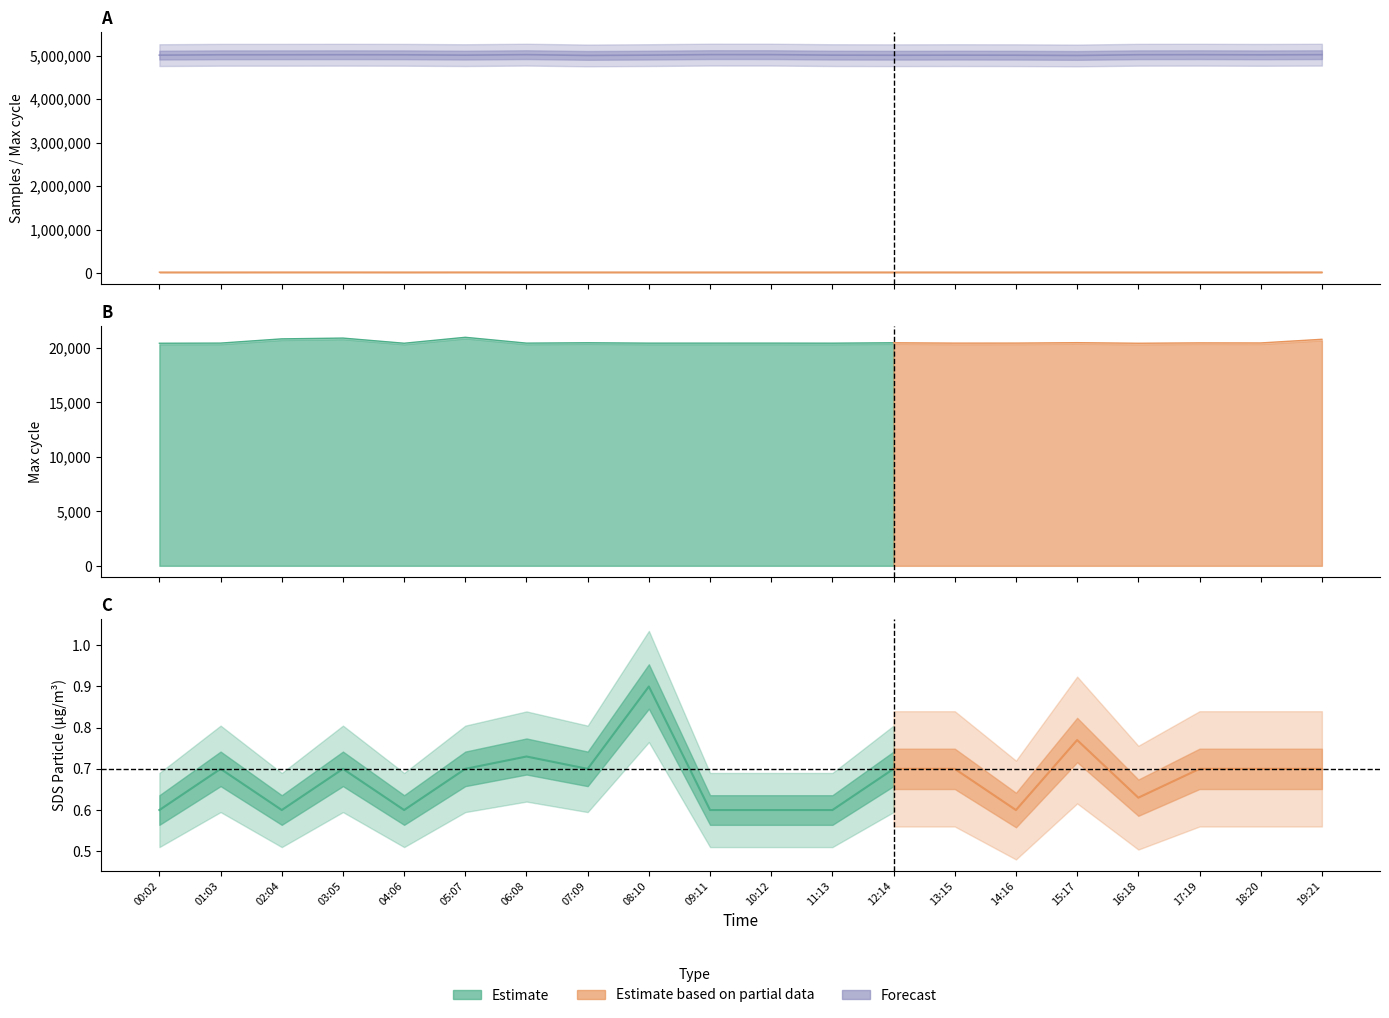

In Max_cycle, how many points are lower than both neighbors (excluding endpoints)?

7